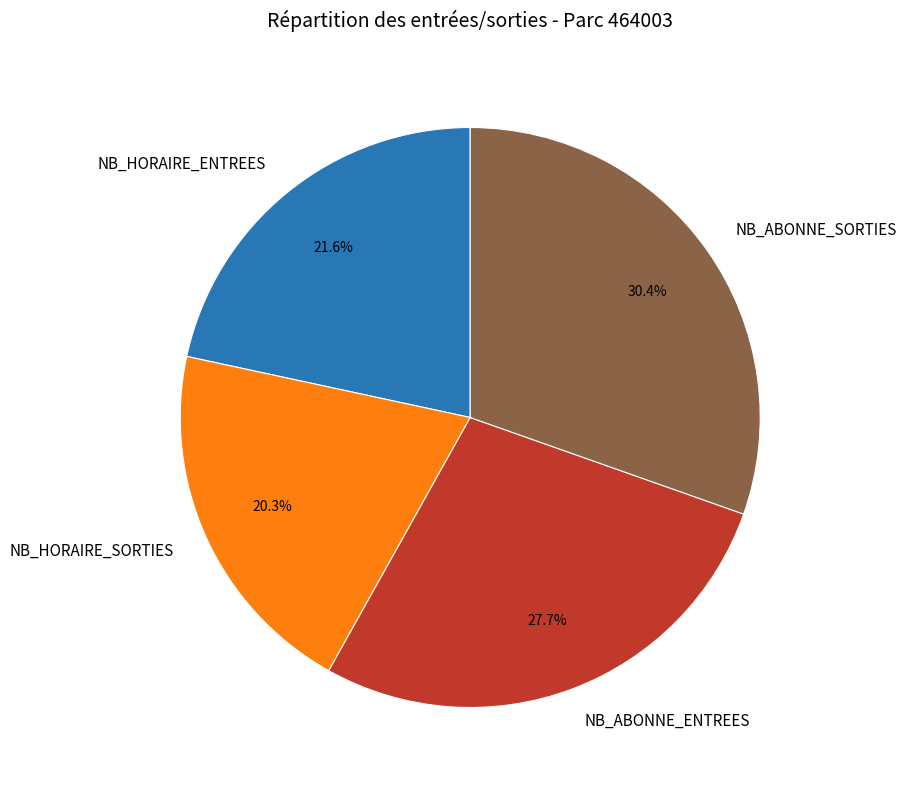

What percentage do NB_ABONNE_SORTIES and NB_ABONNE_ENTREES together represent?

58.1%